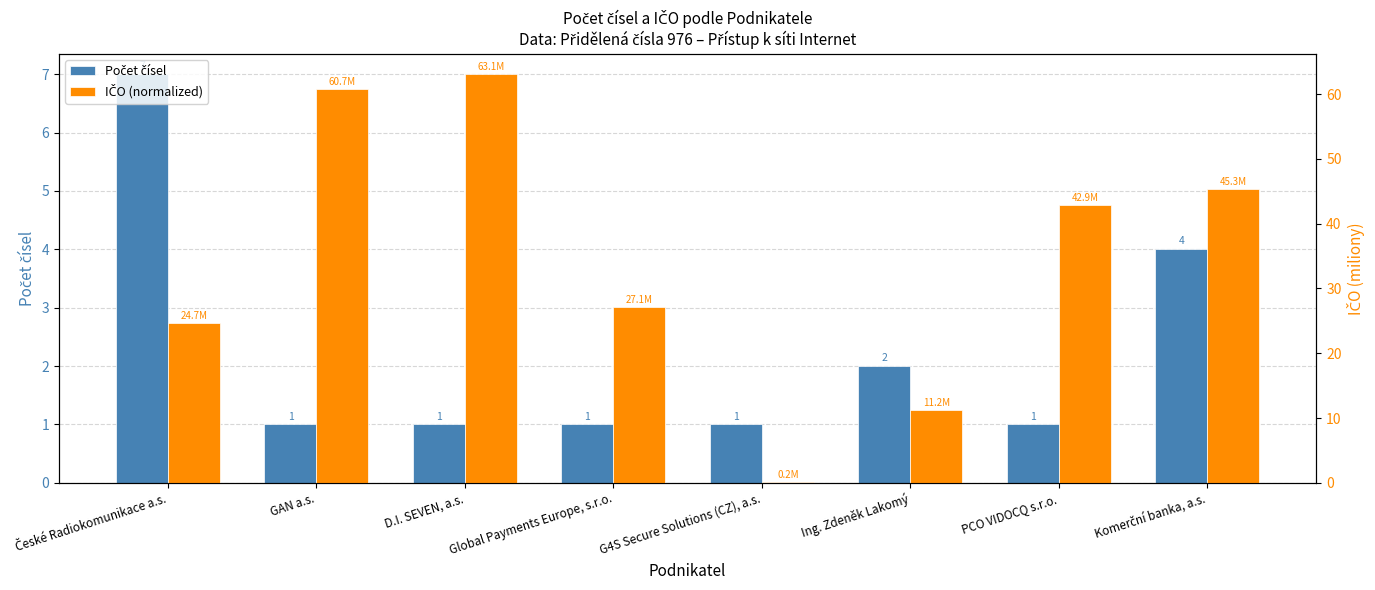

How many series are shown in this chart?

2